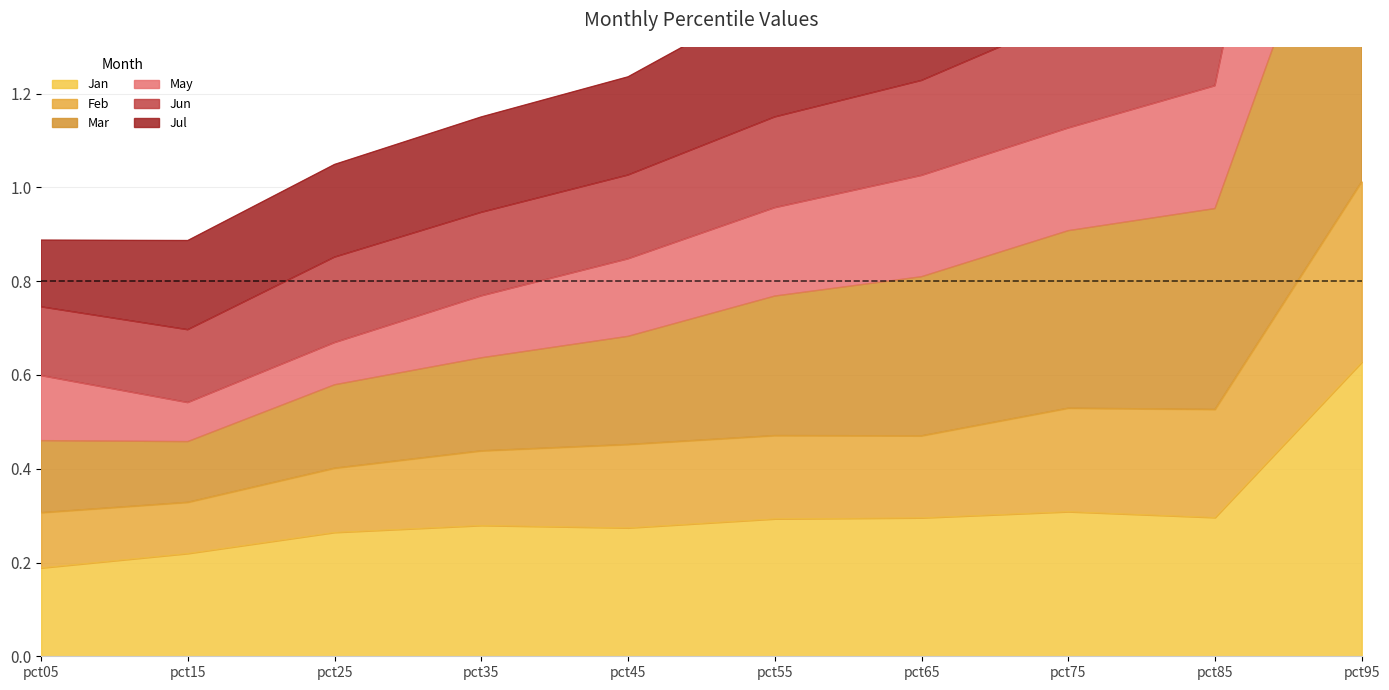

At which category is the sum across all series the highest?

pct95